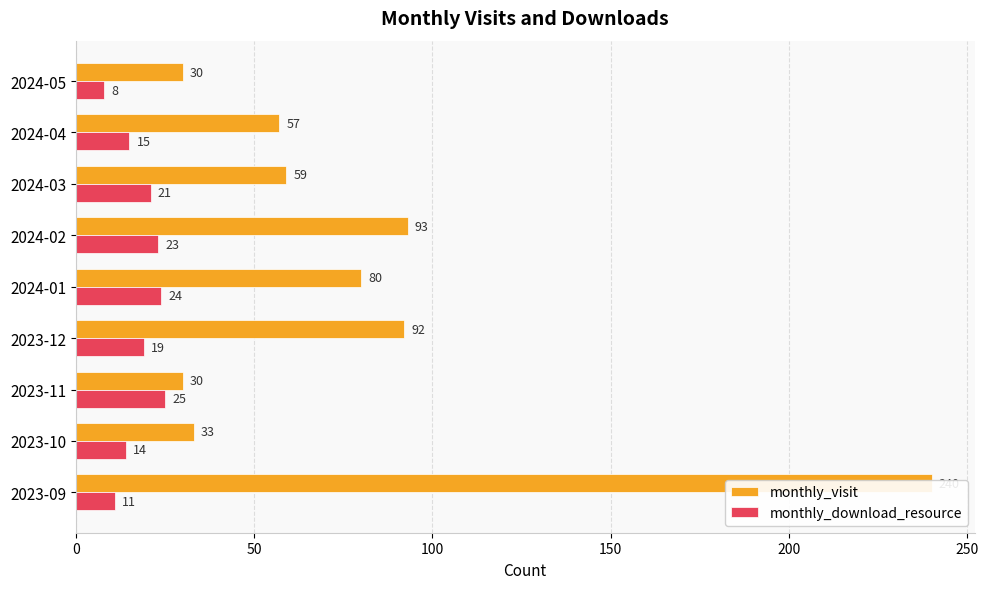

The value of monthly_visit at 2024-04 is 57. True or false?

True